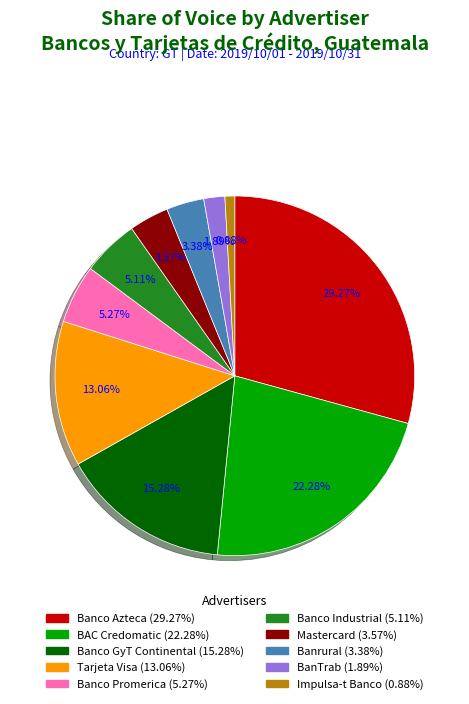

Is there any slice that represents more than half of the pie?

No